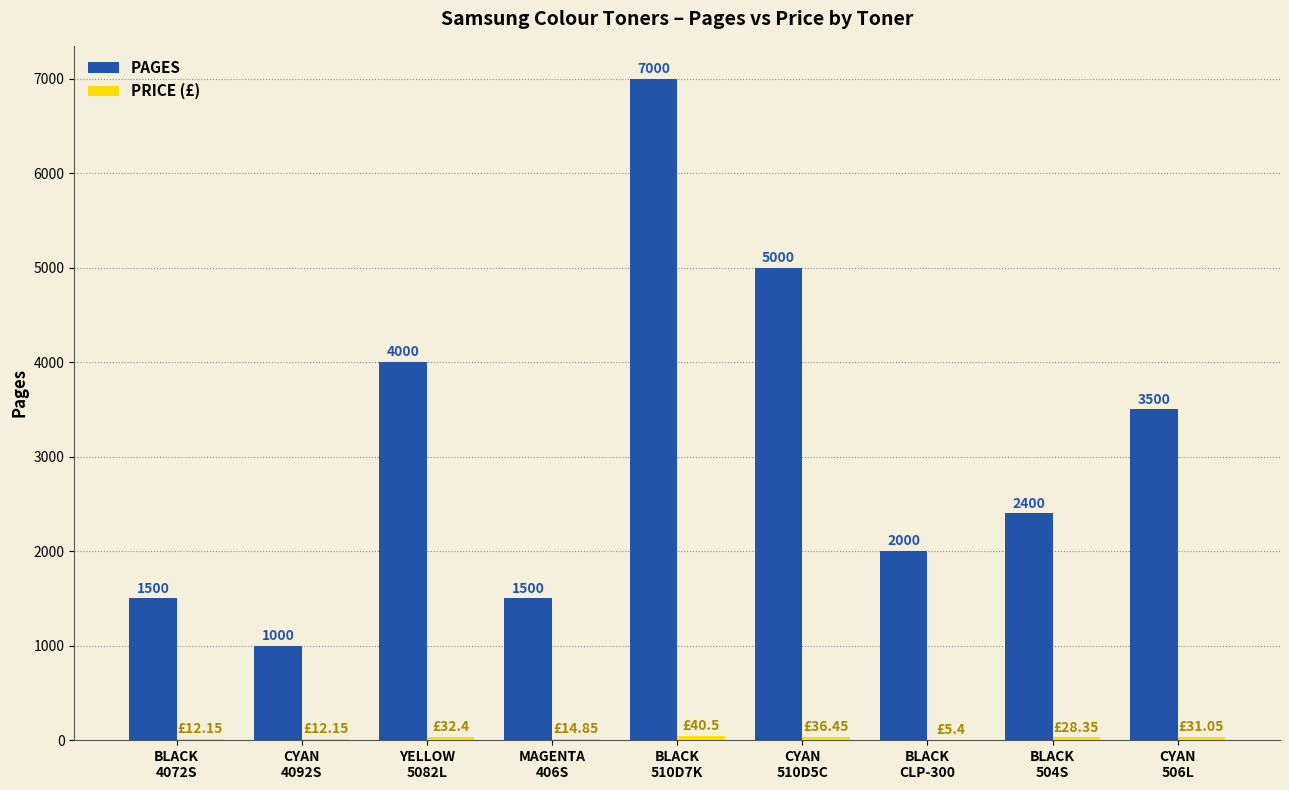

True or false: PAGES has a value of 4000.0 at YELLOW
5082L.

True